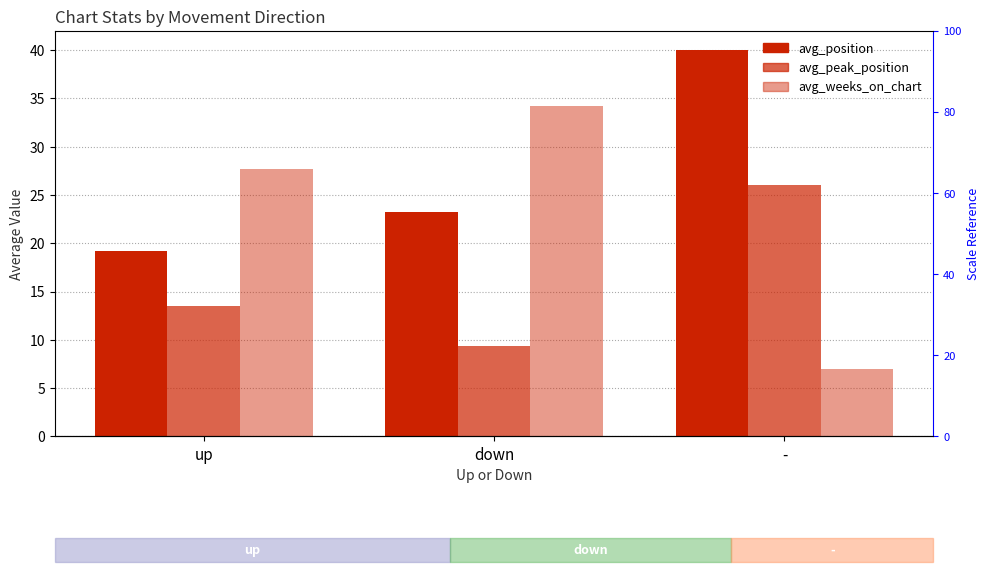

True or false: avg_position has a value of 40.0 at -.

True